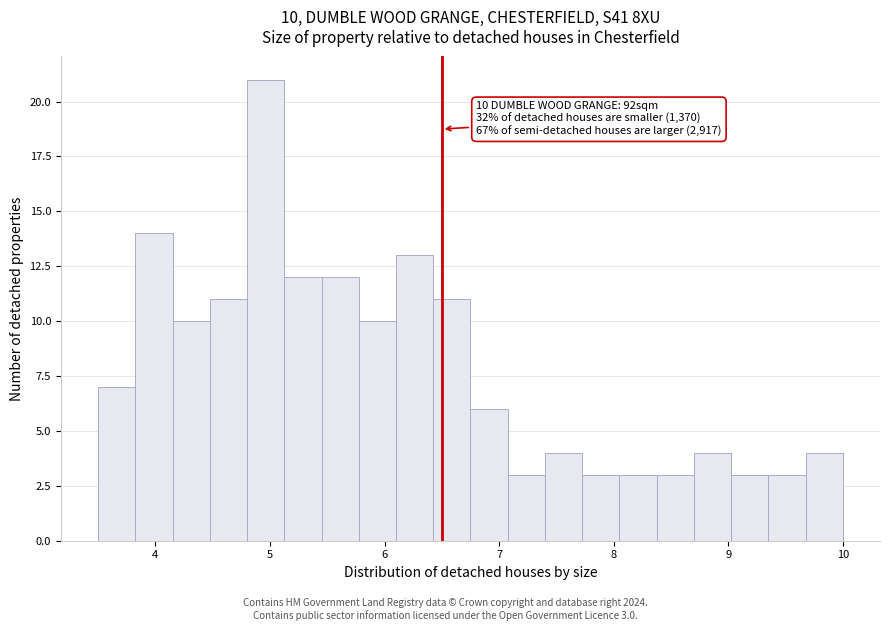

Around what value on the x-axis is the tallest bar? Give the approximate position of its centre, as read against the axis.

5.0